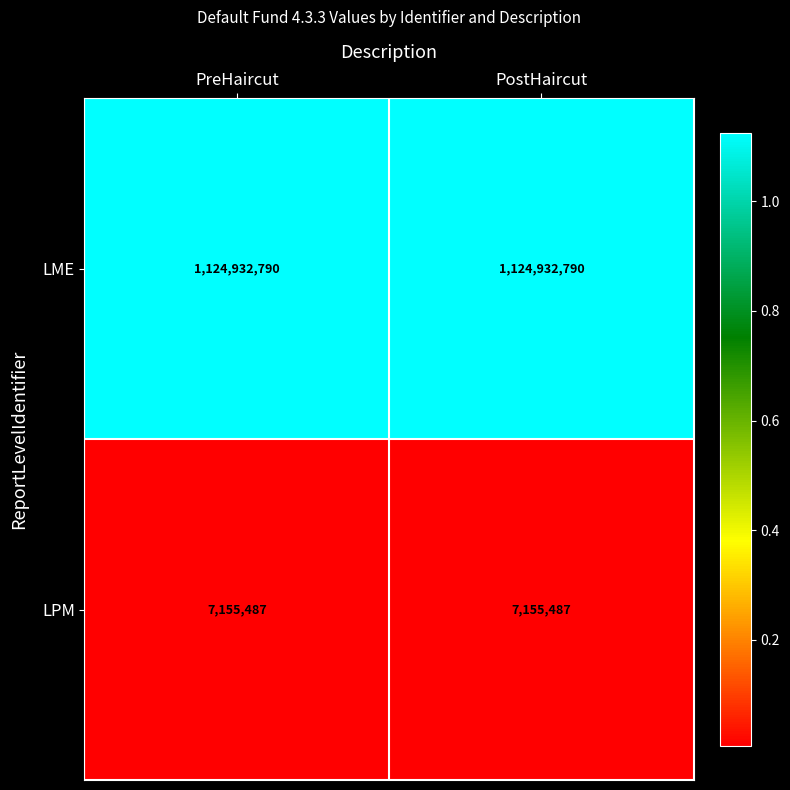

What is the spread (max minus min) of values at PreHaircut?

1117777303